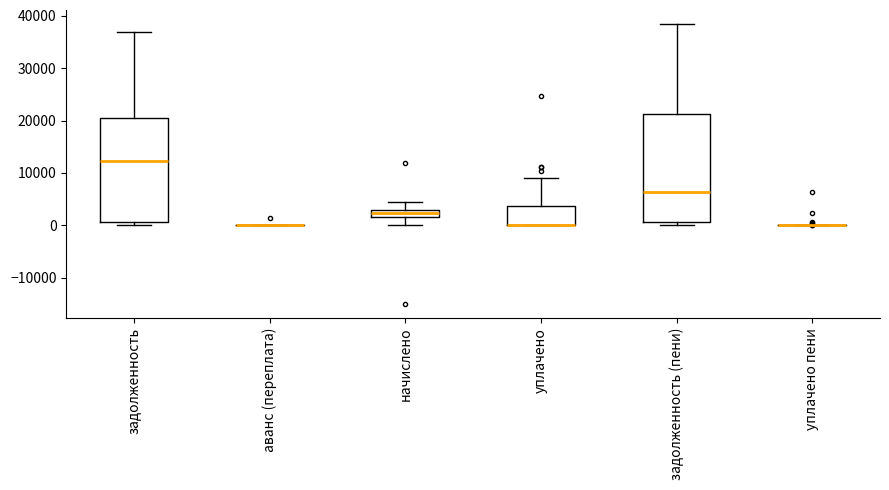

Where is the upper edge of the box for задолженность on the y-axis? The values are not printed on the chart, so give them approximately, as read against the axis.

20000